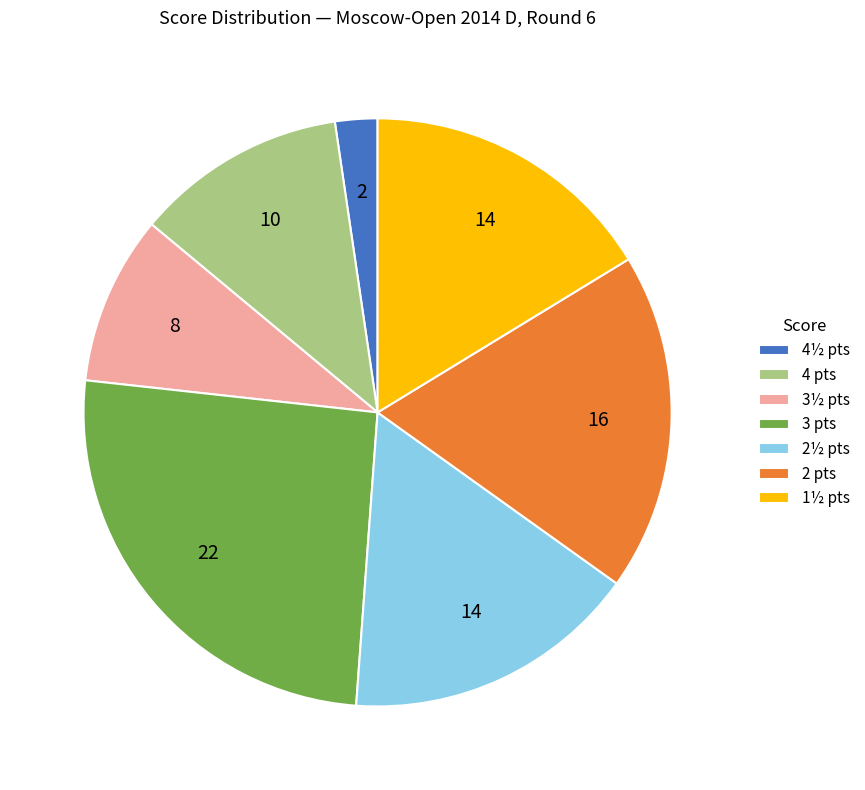

What is the ratio of the value at 2 pts to the value at 4½ pts?

8.0